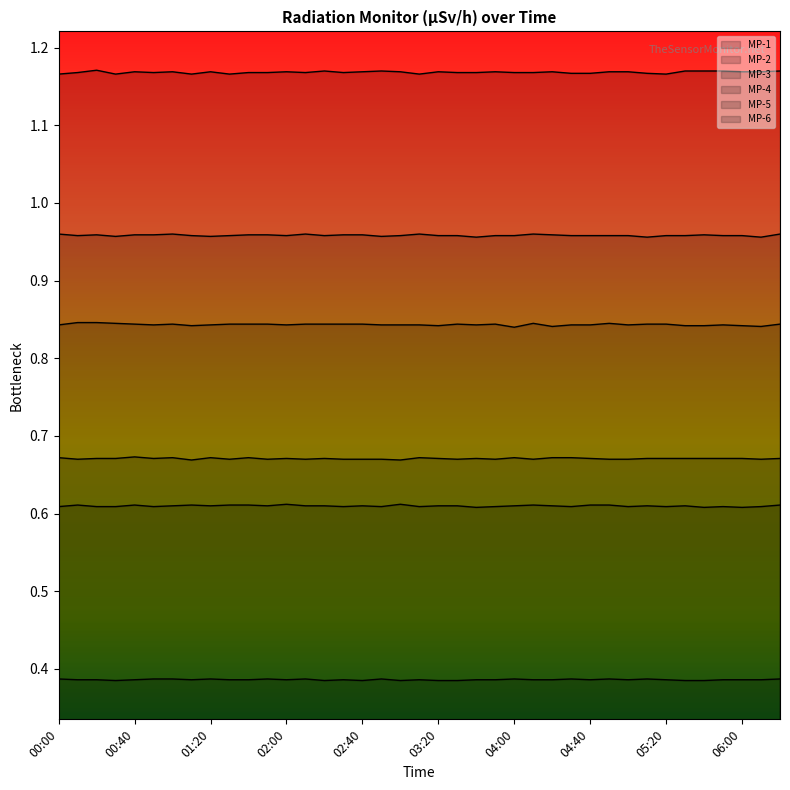

The MP-6 series shows 0.5 at 02:10. True or false?

False